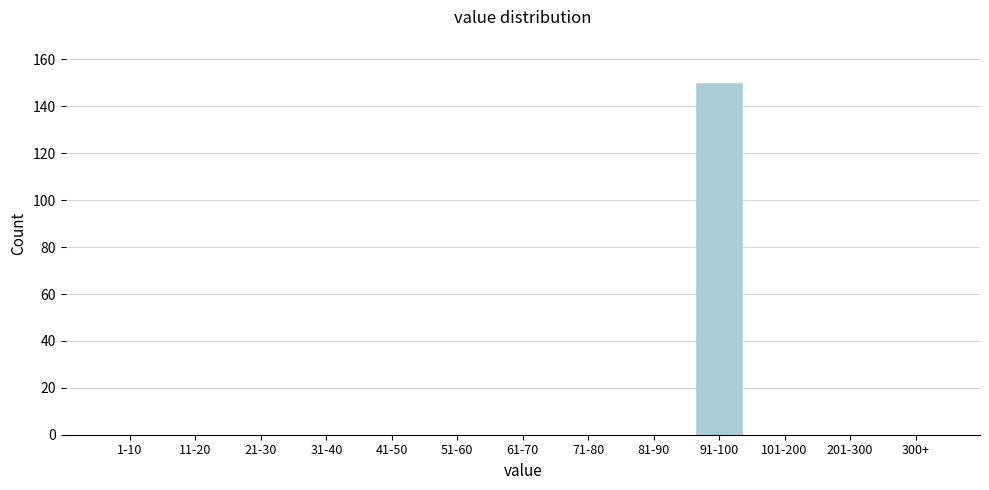

Reading right to left, extract all data points from this chart.

300+=0	201-300=0	101-200=0	91-100=150	81-90=0	71-80=0	61-70=0	51-60=0	41-50=0	31-40=0	21-30=0	11-20=0	1-10=0